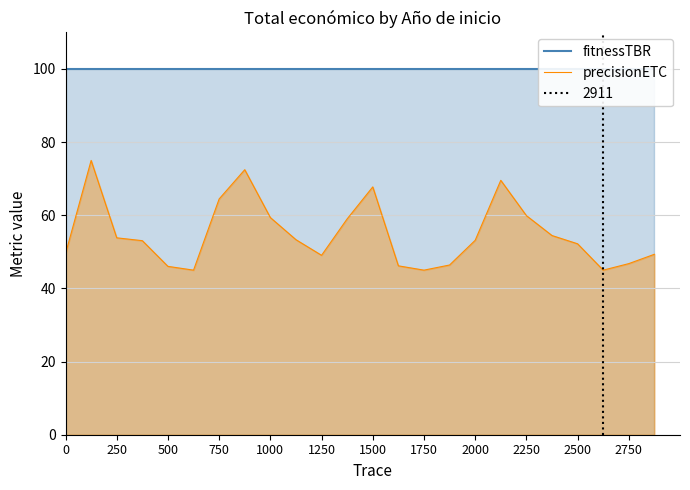

Which series has the largest range (max minus min)?

precisionETC